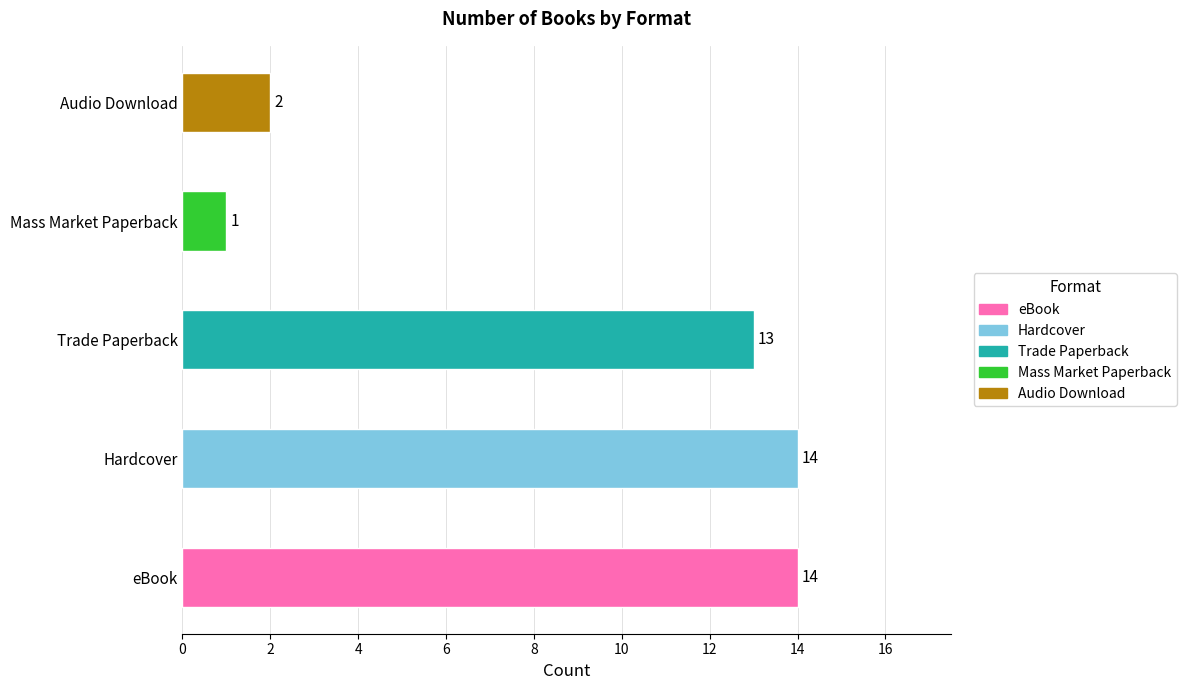

True or false: the data shows 0 at Audio Download.

False